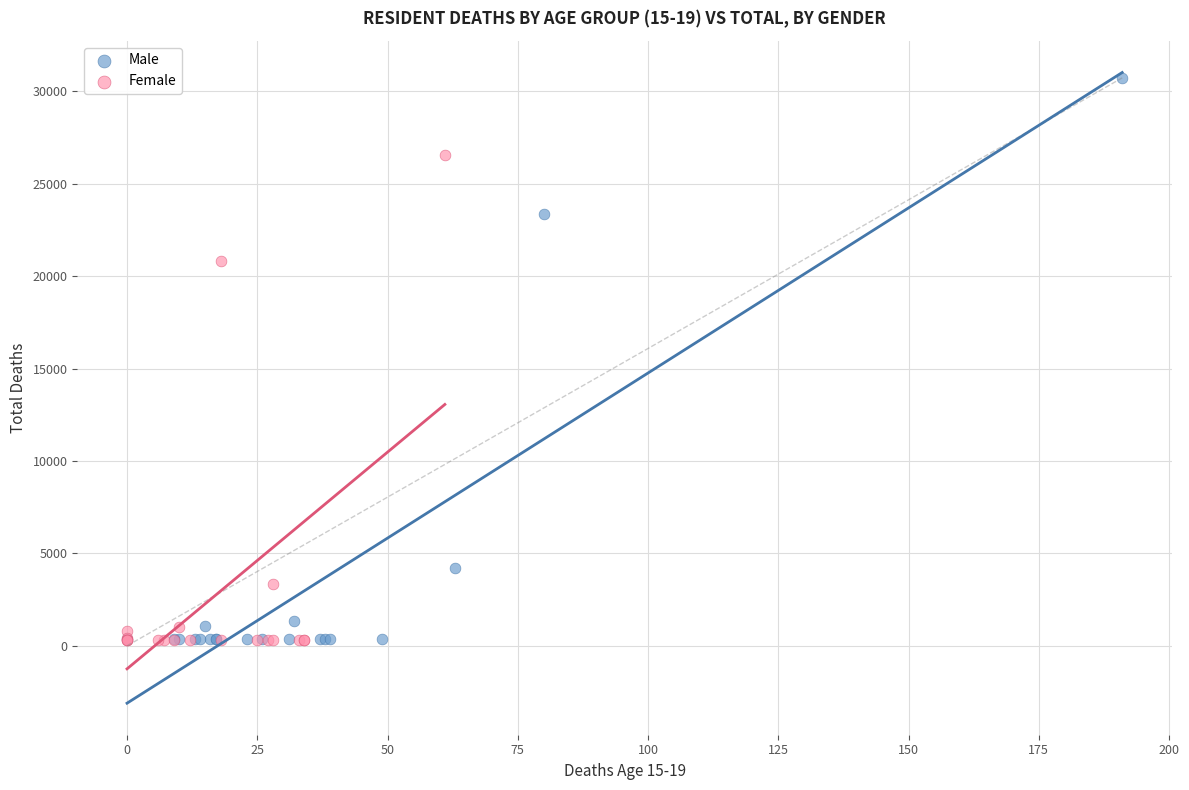

What are all the series names shown in the legend?

Male, Female